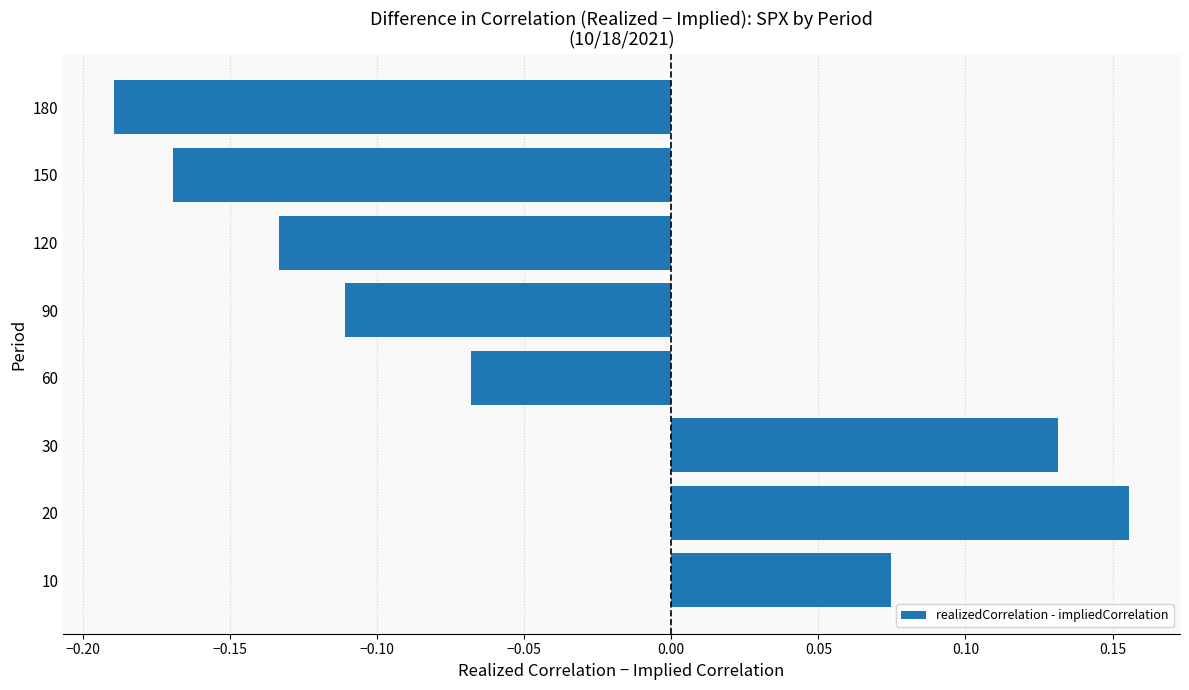

What is the difference between the second highest and second lowest values?

0.3